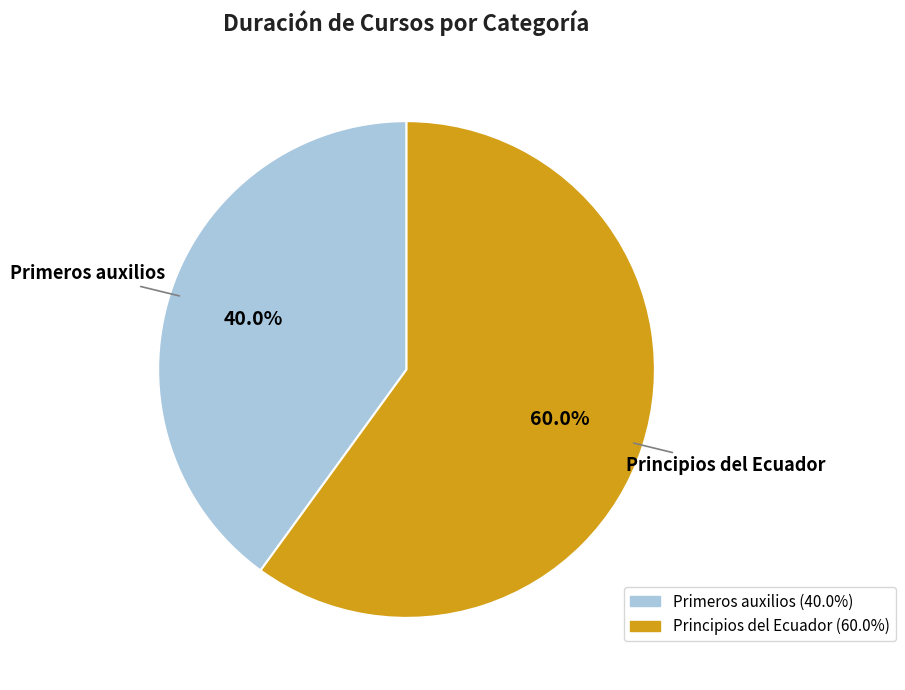

Which has a higher value, Primeros auxilios or Principios del Ecuador?

Principios del Ecuador